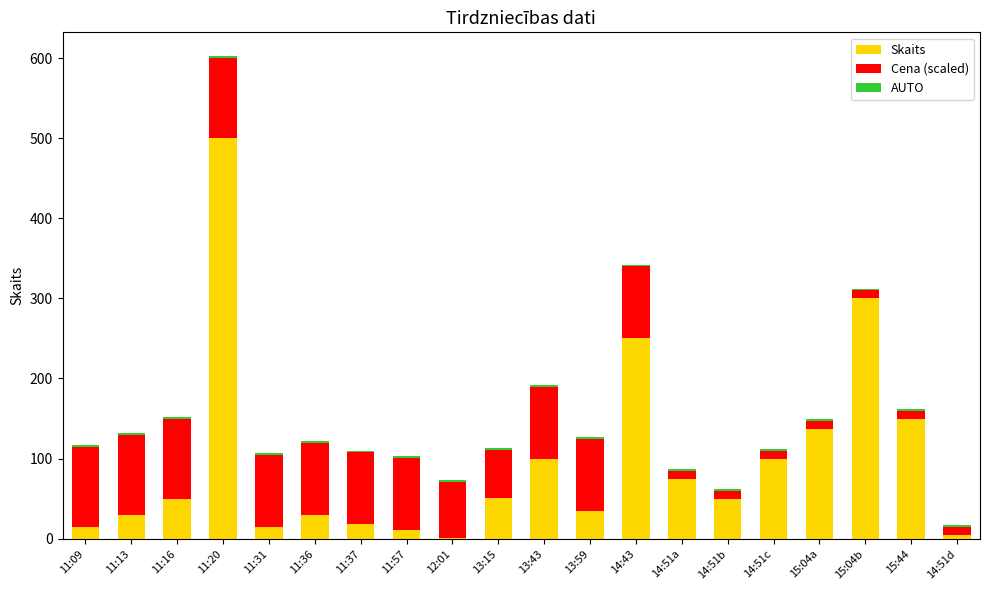

At which label does Skaits reach its peak?

11:20